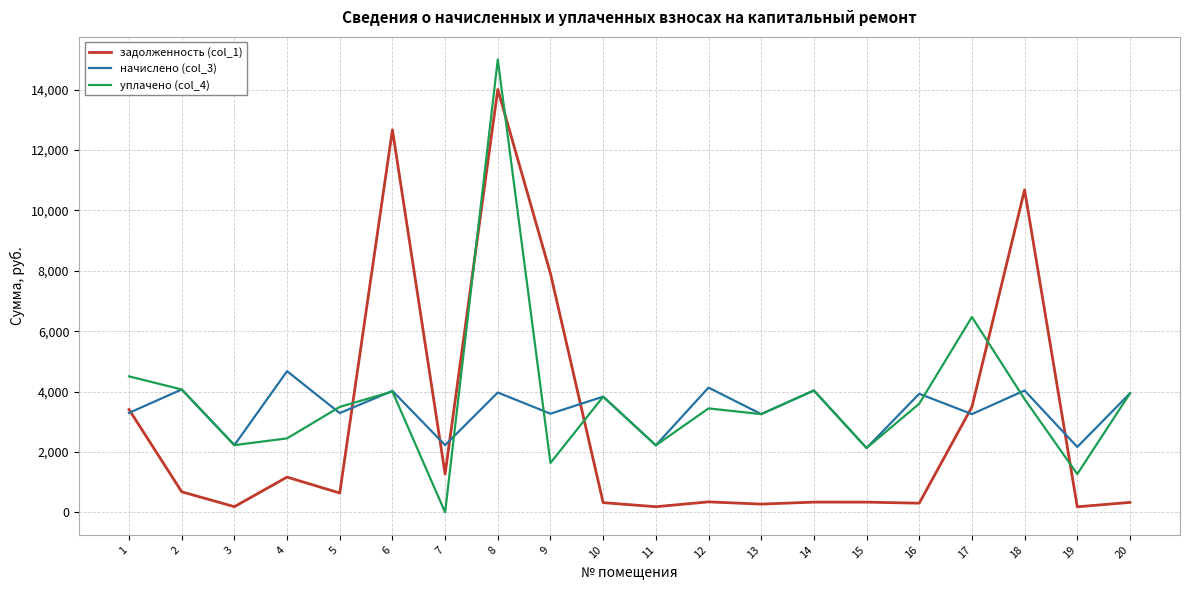

What are all the series names shown in the legend?

задолженность (col_1), начислено (col_3), уплачено (col_4)